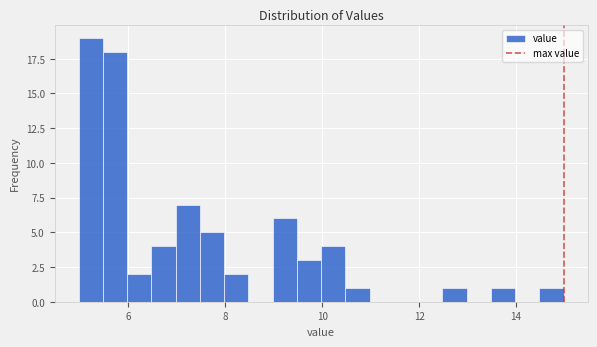

Around what value on the x-axis is the tallest bar? Give the approximate position of its centre, as read against the axis.

5.2